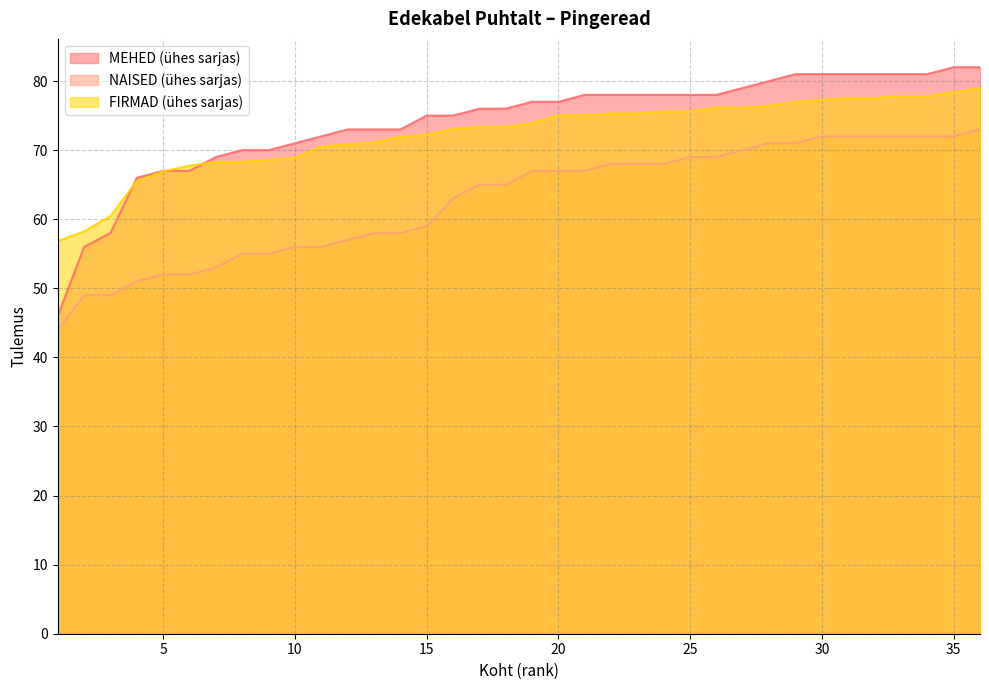

What is the difference between the maximum and minimum values in the FIRMAD (ühes sarjas) series?

22.1